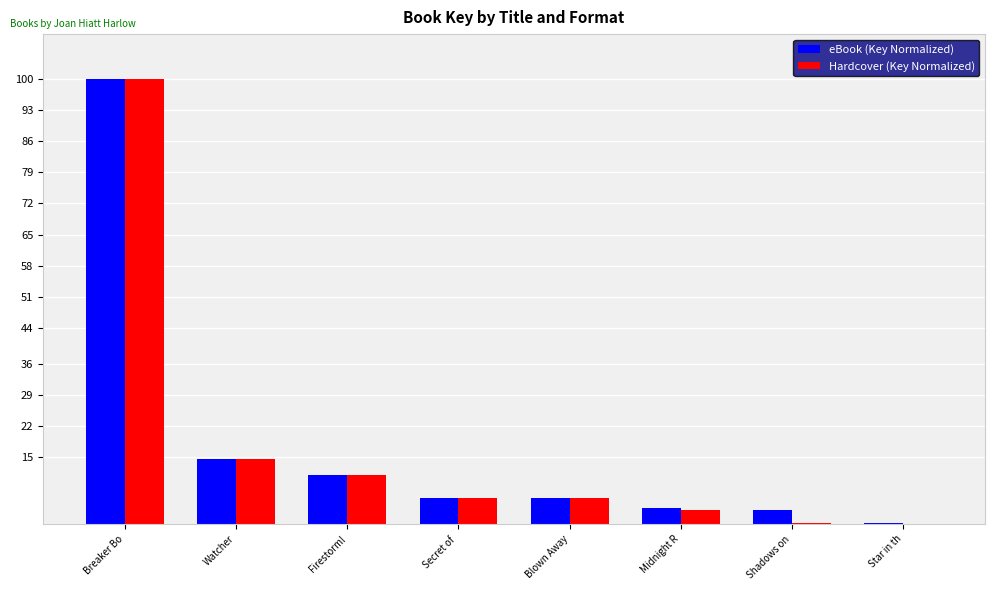

What are all the series names shown in the legend?

eBook (Key Normalized), Hardcover (Key Normalized)